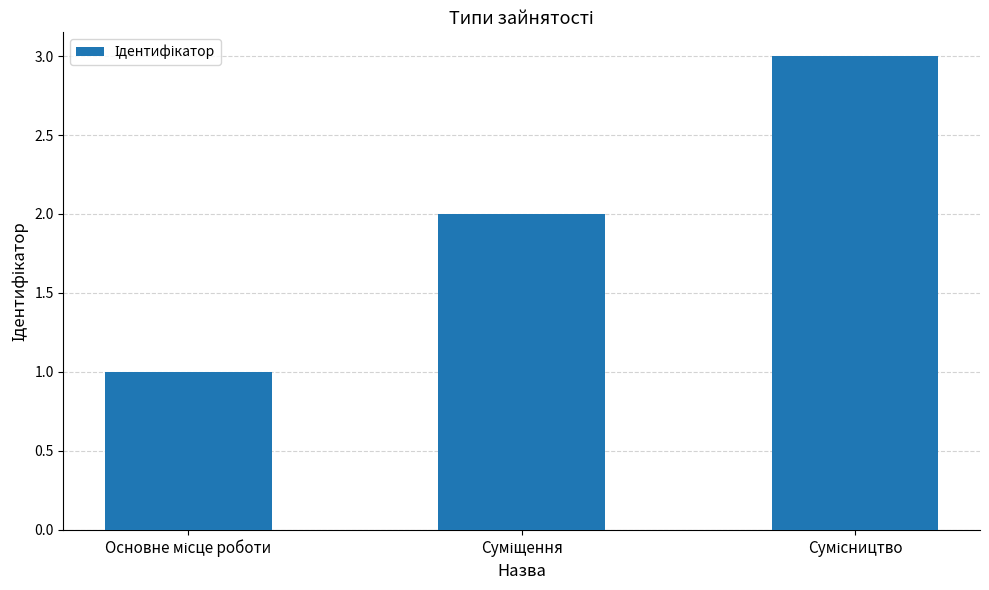

How many categories are shown in the chart?

3